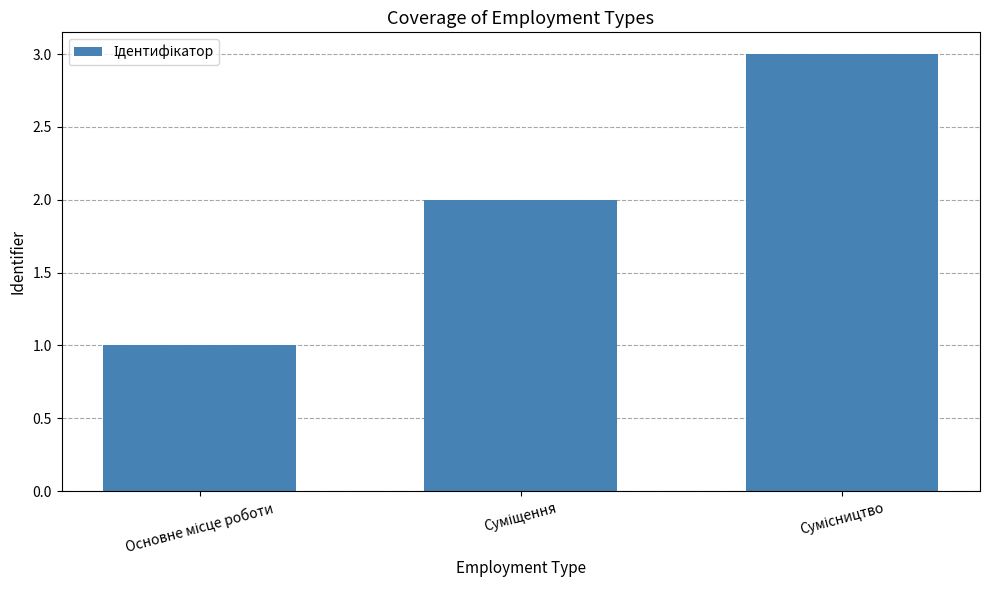

What is the greatest value displayed?

3